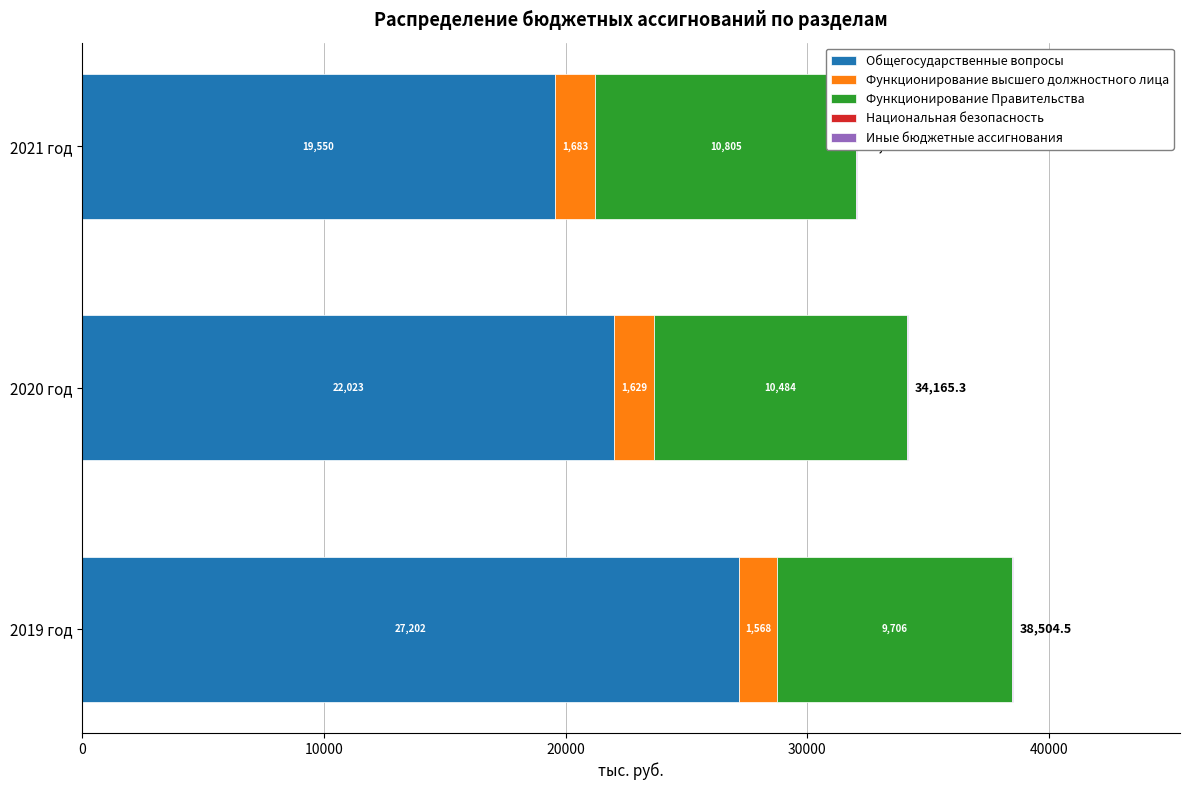

Which series has the largest range (max minus min)?

Общегосударственные вопросы